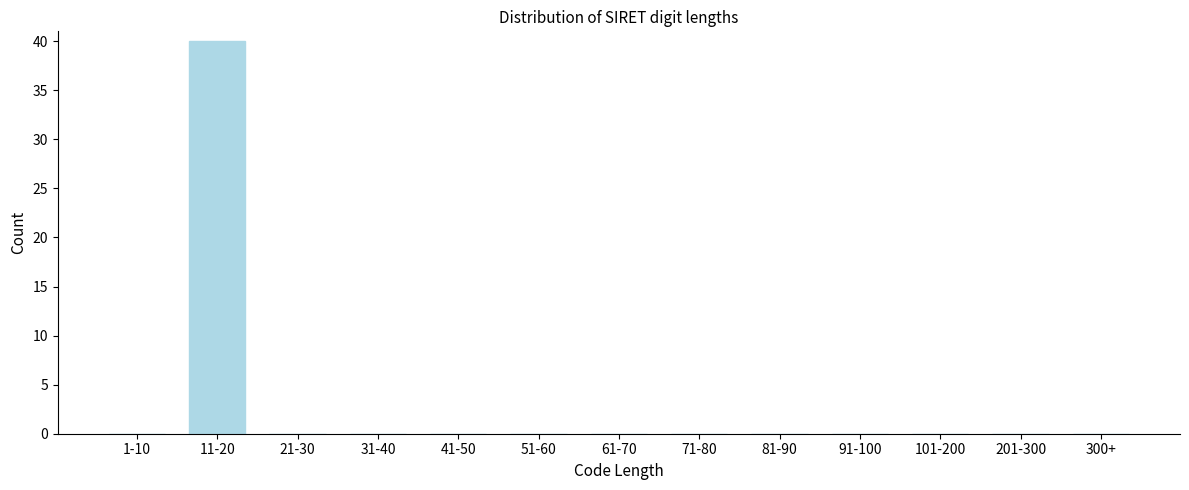

Reading right to left, transcribe all the data shown in this chart.

300+=0	201-300=0	101-200=0	91-100=0	81-90=0	71-80=0	61-70=0	51-60=0	41-50=0	31-40=0	21-30=0	11-20=40	1-10=0